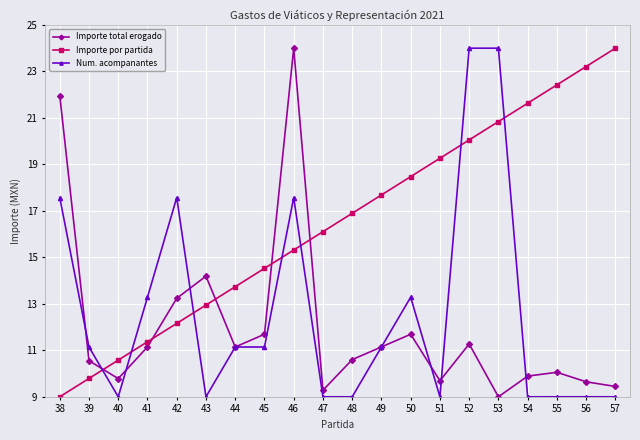

How many interior local peaks does the Importe total erogado series have?

5